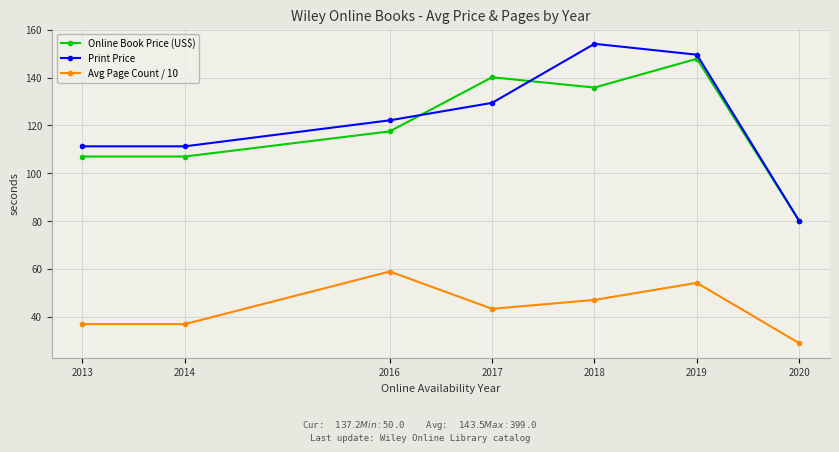

True or false: Print Price has a value of 111.2 at 2013.

True